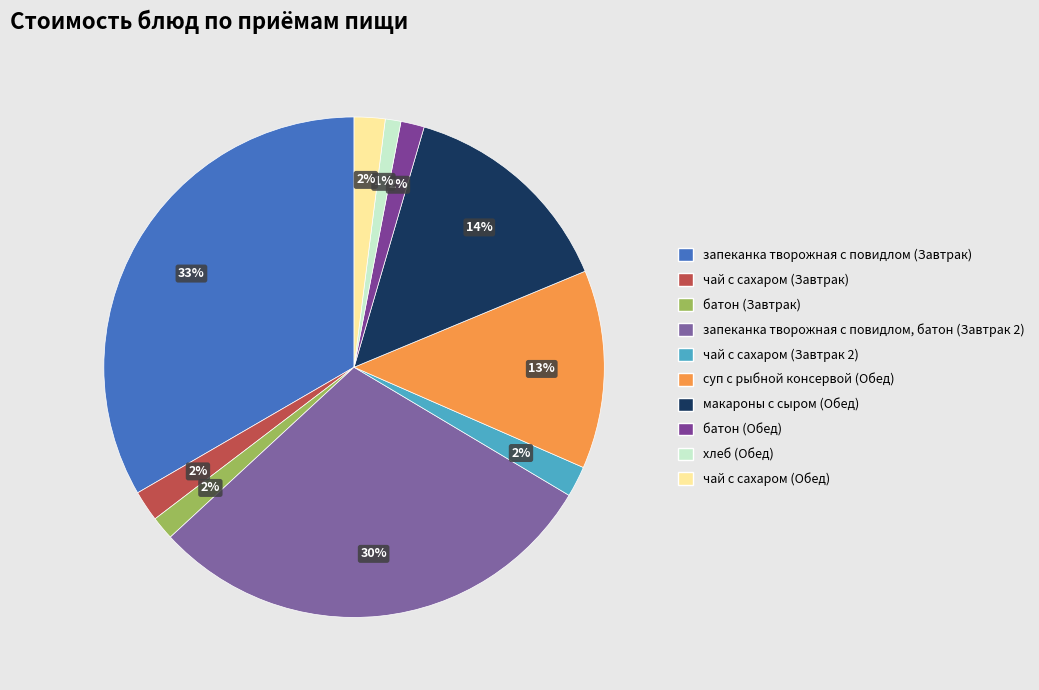

What is the largest slice in the pie chart?

запеканка творожная с повидлом (Завтрак)